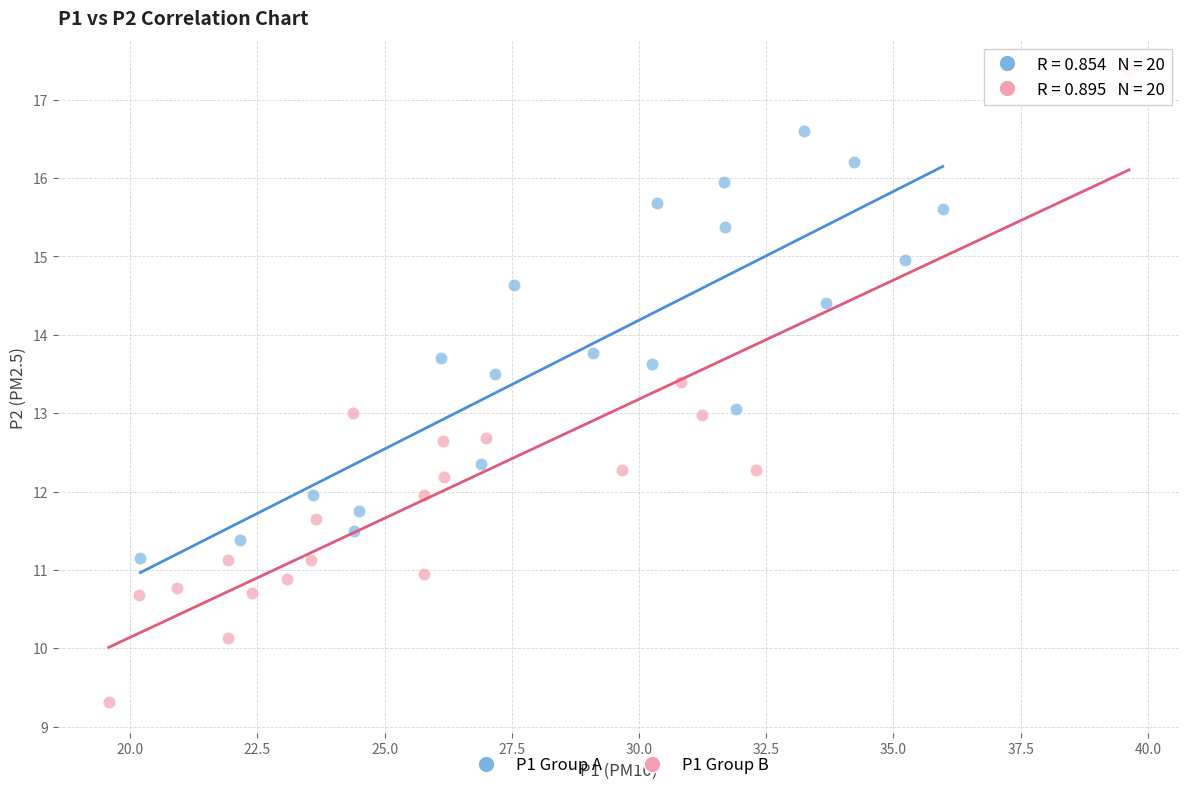

Which series contains the lowest Y value?

P1 Group B